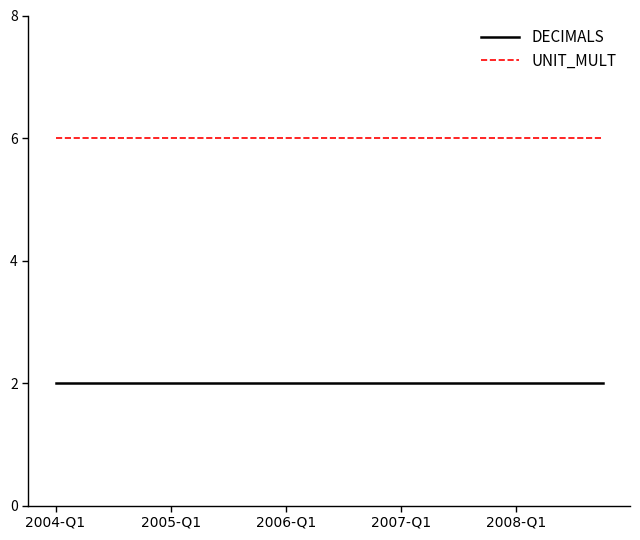

Rank the series by their average value, from lowest to highest.

DECIMALS, UNIT_MULT